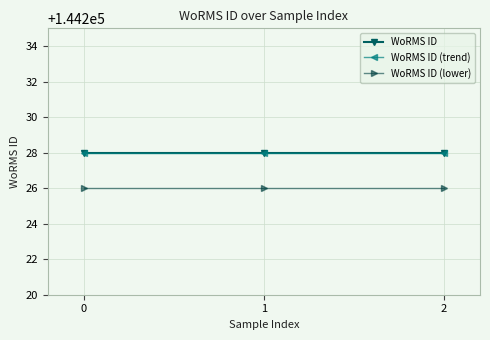

Reading left to right, list all the values displayed in this chart.

WoRMS ID: 0=144228	1=144228	2=144228
WoRMS ID (trend): 0=144228	1=144228	2=144228
WoRMS ID (lower): 0=144226	1=144226	2=144226